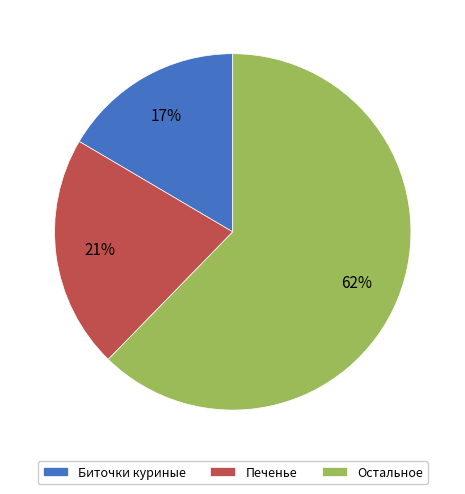

How many segments does this pie chart have?

3